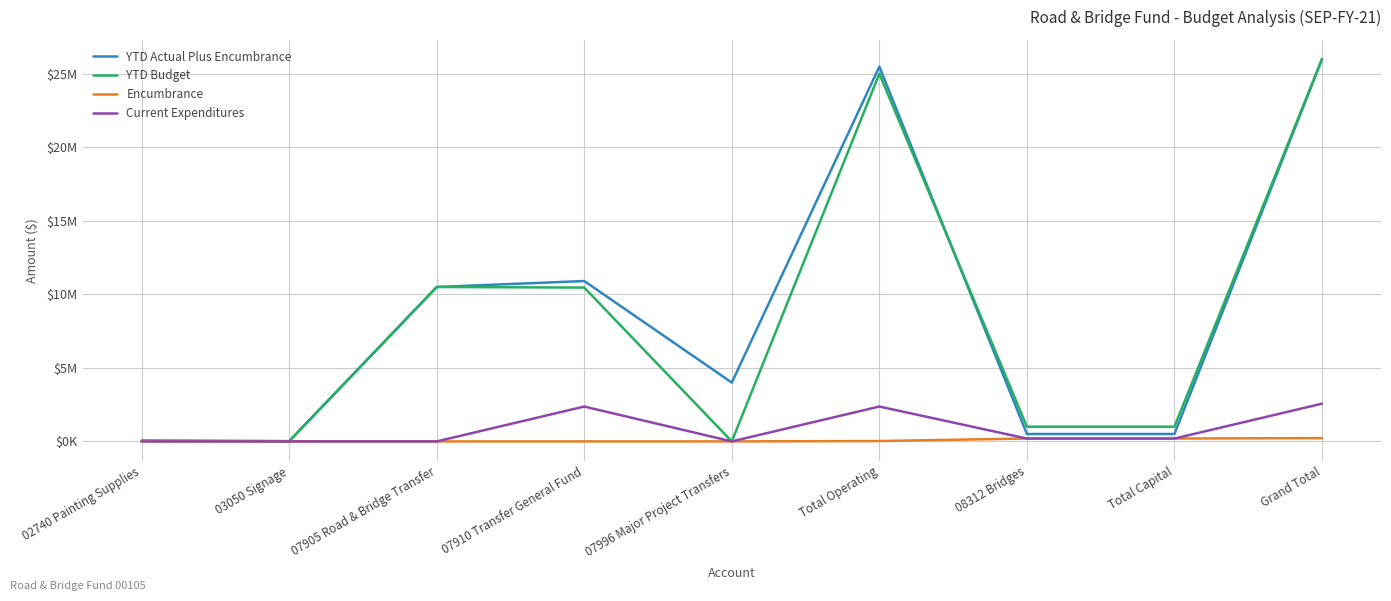

At which label does YTD Budget first exceed 1000000?

07905 Road & Bridge Transfer